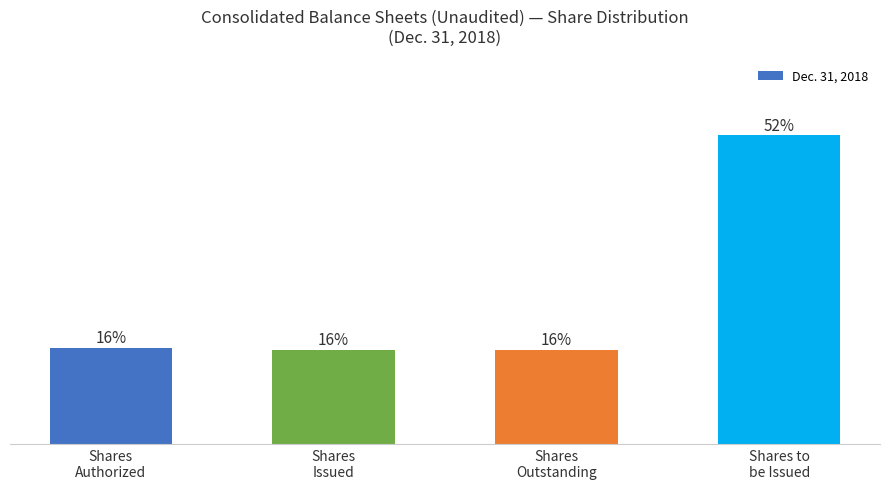

Reading left to right, transcribe all the data shown in this chart.

16.2	15.9	15.9	52.0